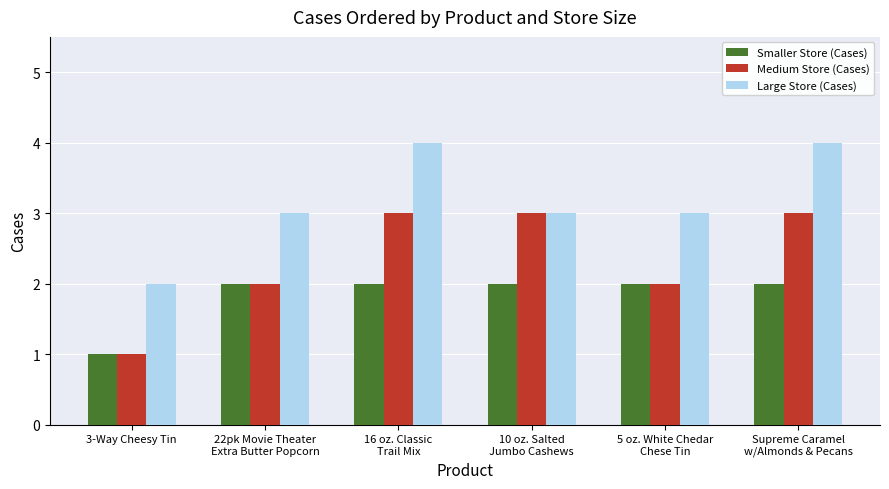

What is the sum of all Large Store (Cases) values?

19